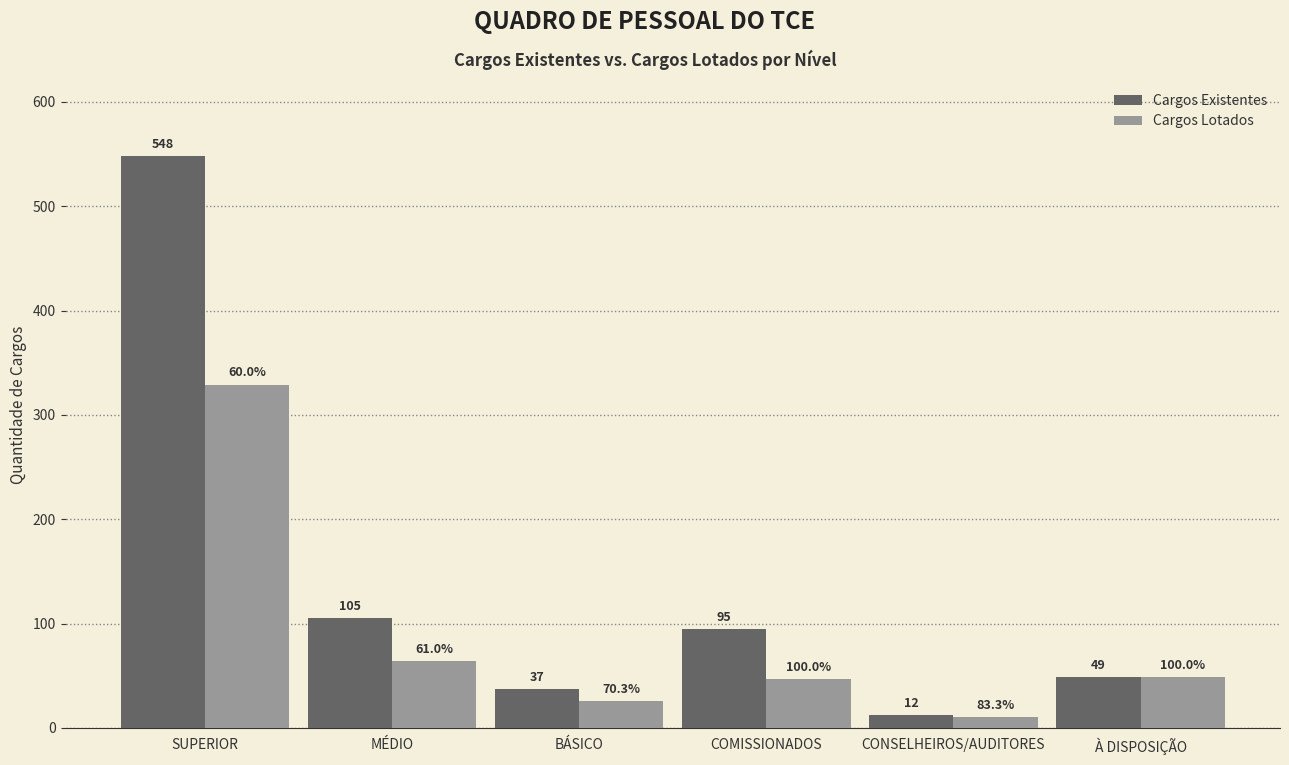

Where is Cargos Lotados nearest to the value 169?

MÉDIO